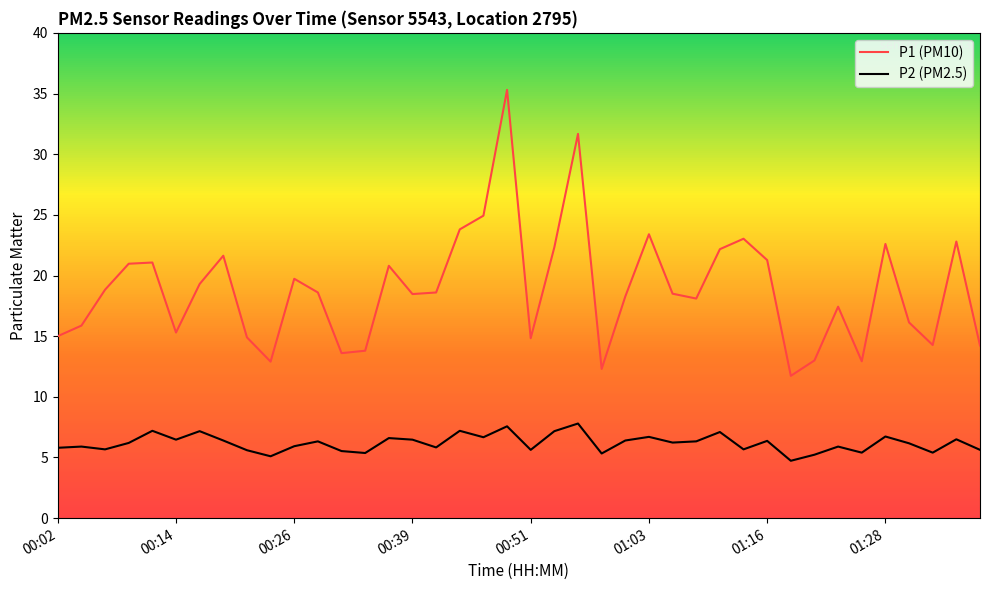

What are all the series names shown in the legend?

P1 (PM10), P2 (PM2.5)